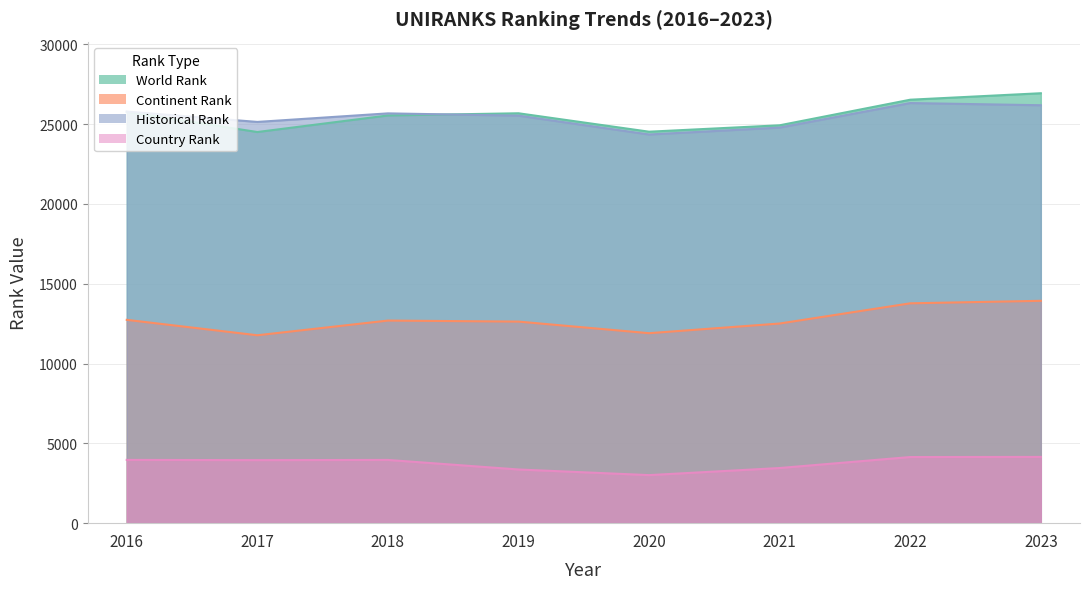

What is the sum of the continent rank values at 2019 and 2023?

26564